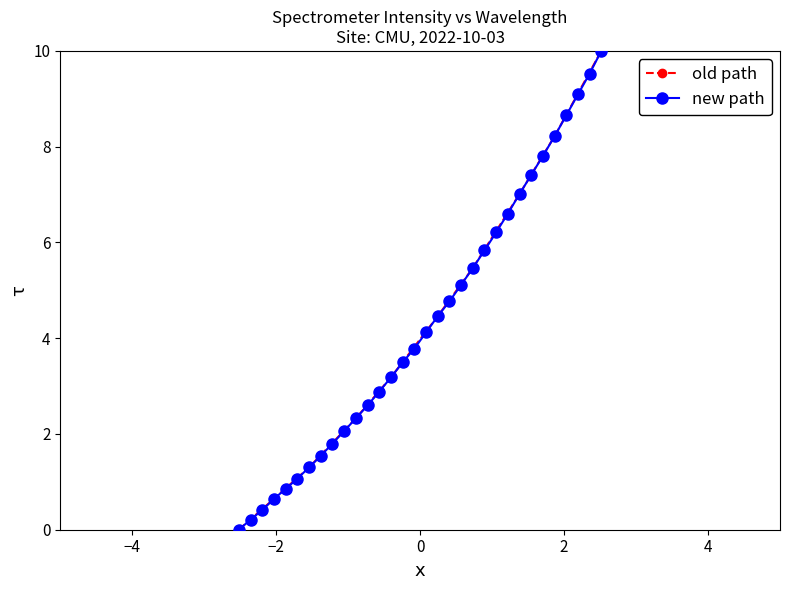

What is the value of the new path point at the 7th from the left?

1.3